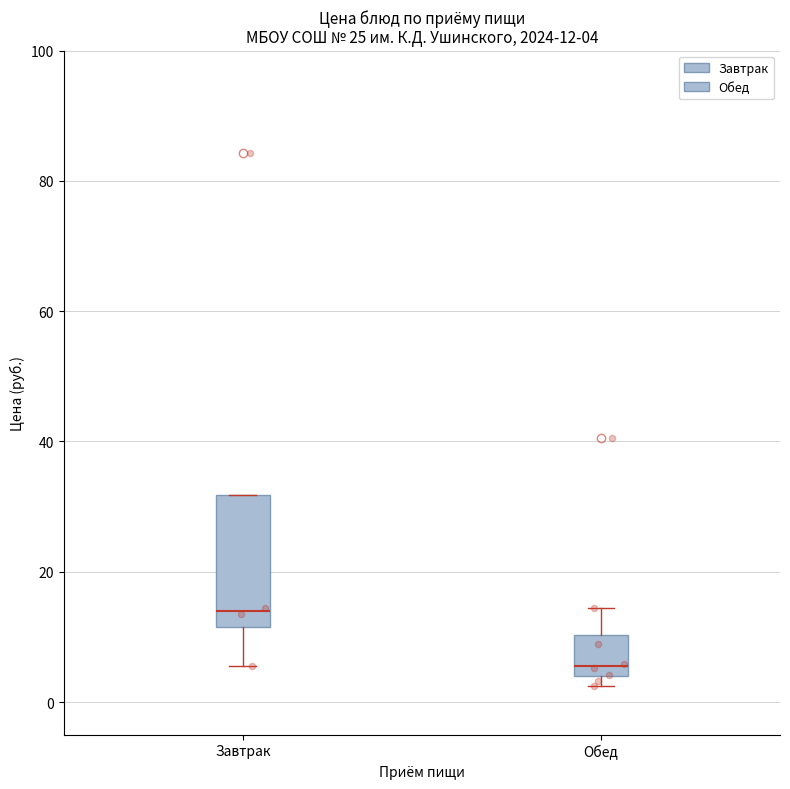

Which box has the highest median line?

Завтрак